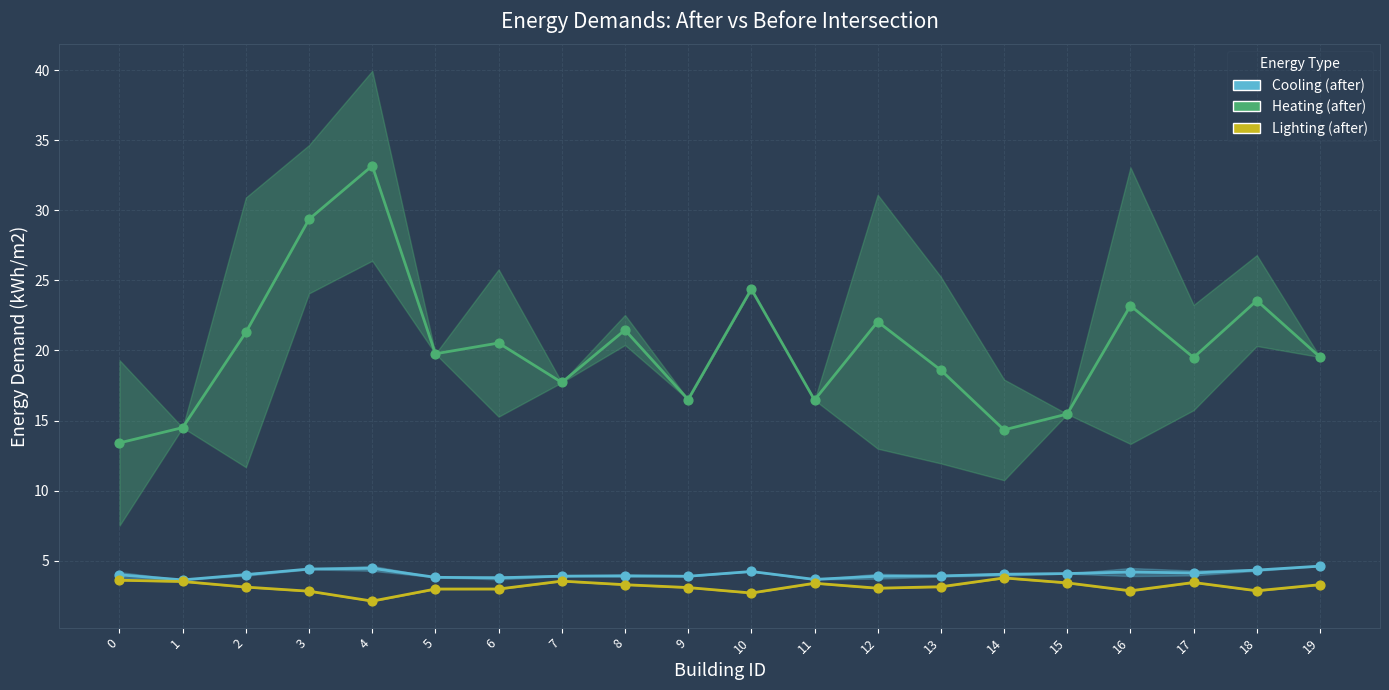

Which series has the widest spread of Y values?

Heating (after)